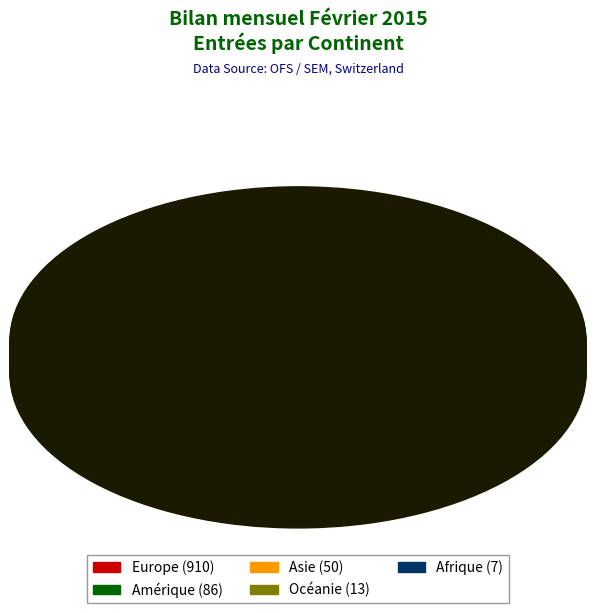

How many slices are in this pie chart?

5